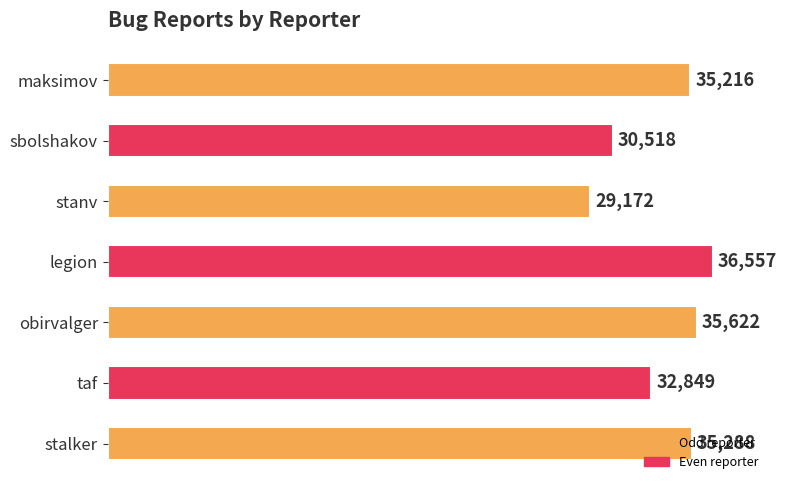

List the labels in order of value, largest first.

legion, obirvalger, stalker, maksimov, taf, sbolshakov, stanv